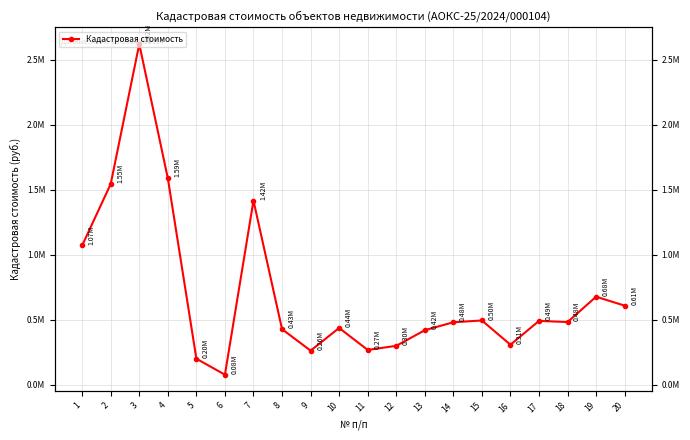

The chart shows a value of 2493029.2 at 2. True or false?

False